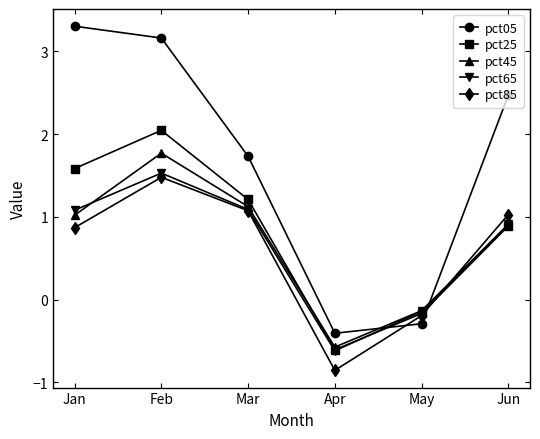

The value of pct05 at Jun is 3.8. True or false?

False